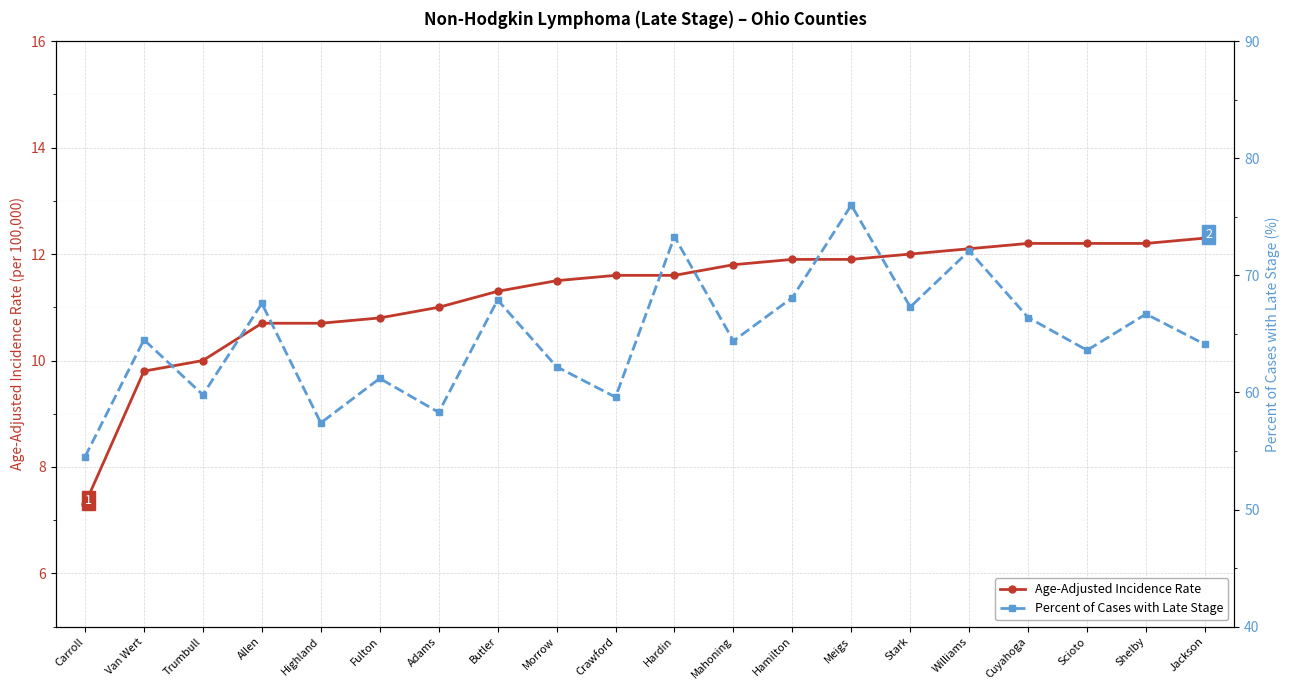

True or false: Age-Adjusted Incidence Rate and Percent of Cases with Late Stage cross at least once.

False